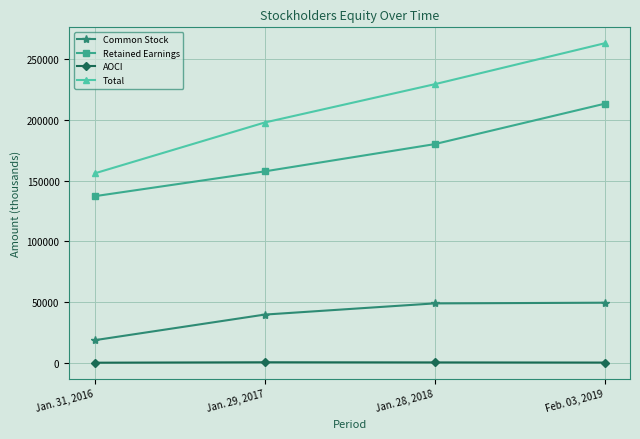

True or false: AOCI and Retained Earnings cross at least once.

False